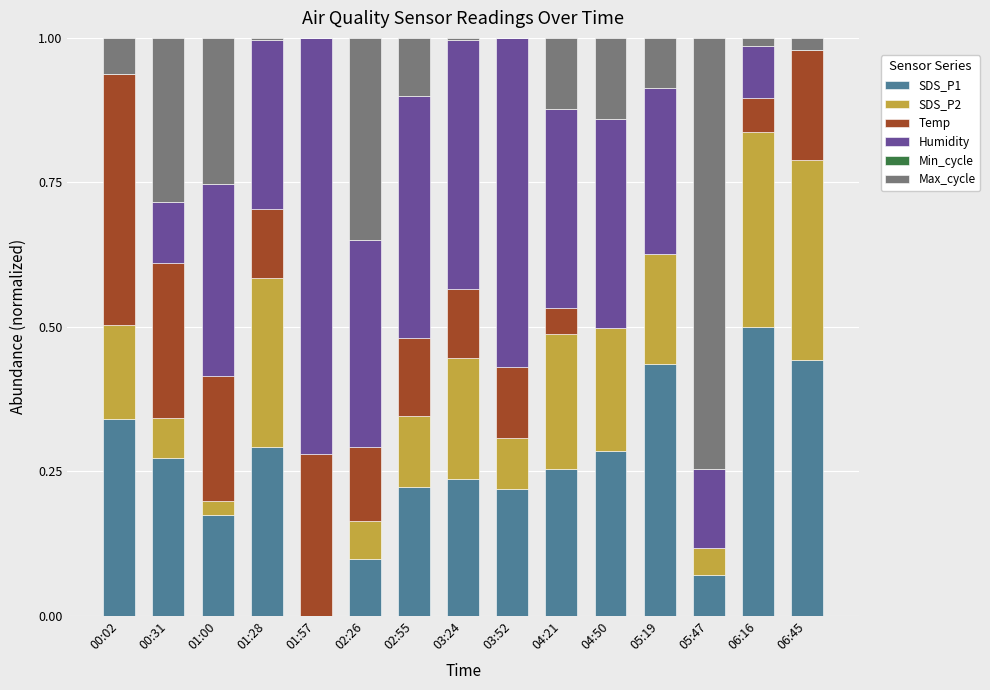

What is the total value across all series at 04:21?

1.0